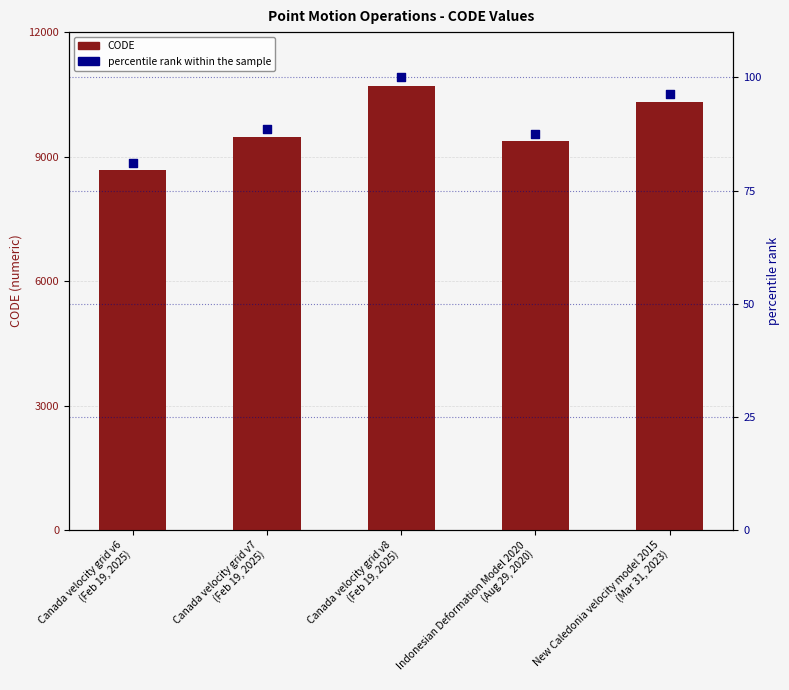

At which category is the sum across all series the highest?

Canada velocity grid v8
(Feb 19, 2025)